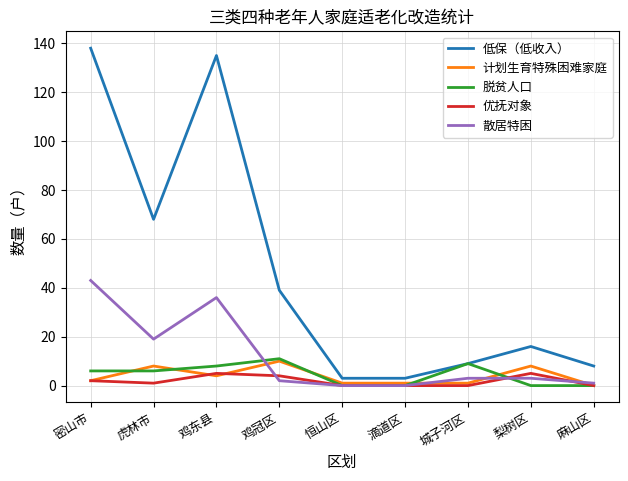

True or false: 散居特困 and 低保（低收入） intersect in this chart.

False